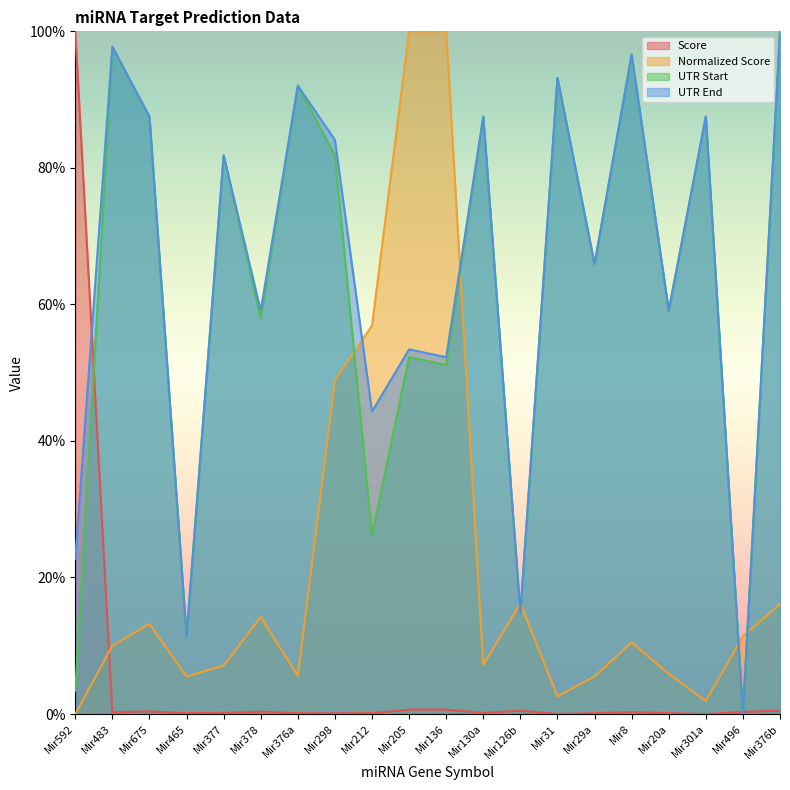

At which category does UTR End reach its first local valley?

Mir465